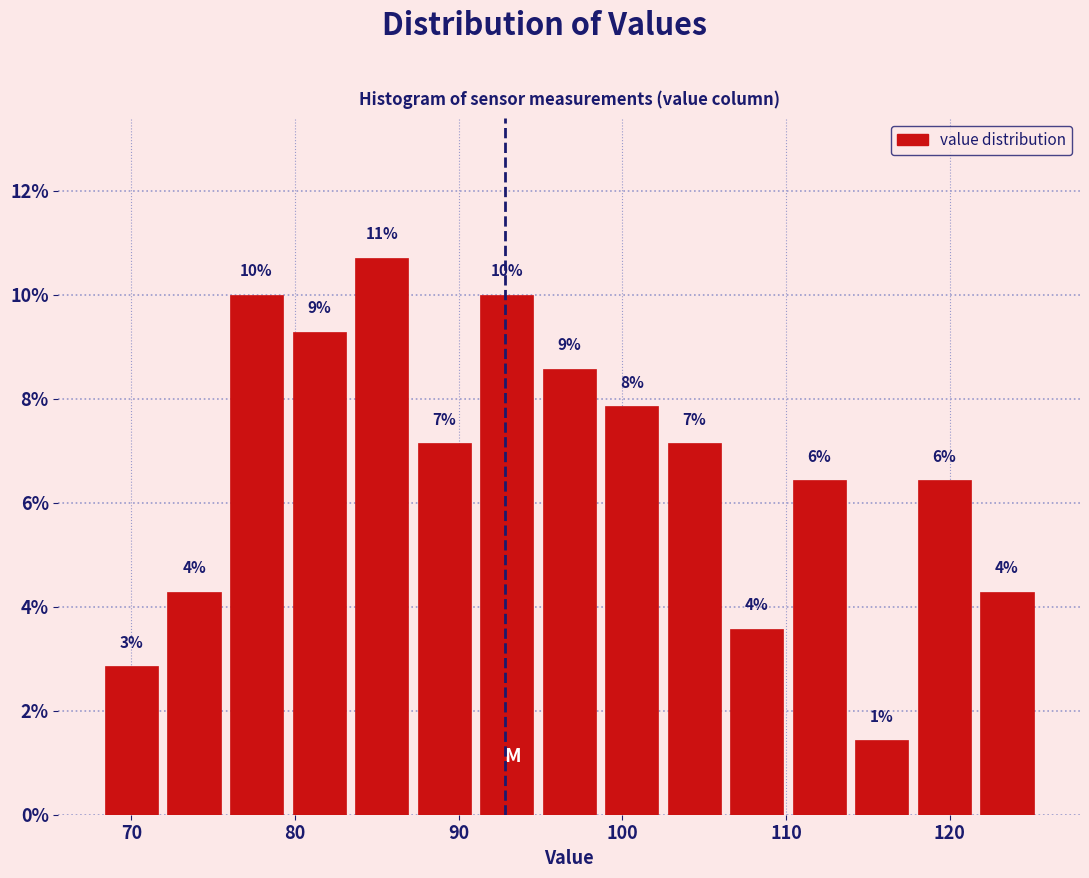

Around what value on the x-axis is the tallest bar? Give the approximate position of its centre, as read against the axis.

85